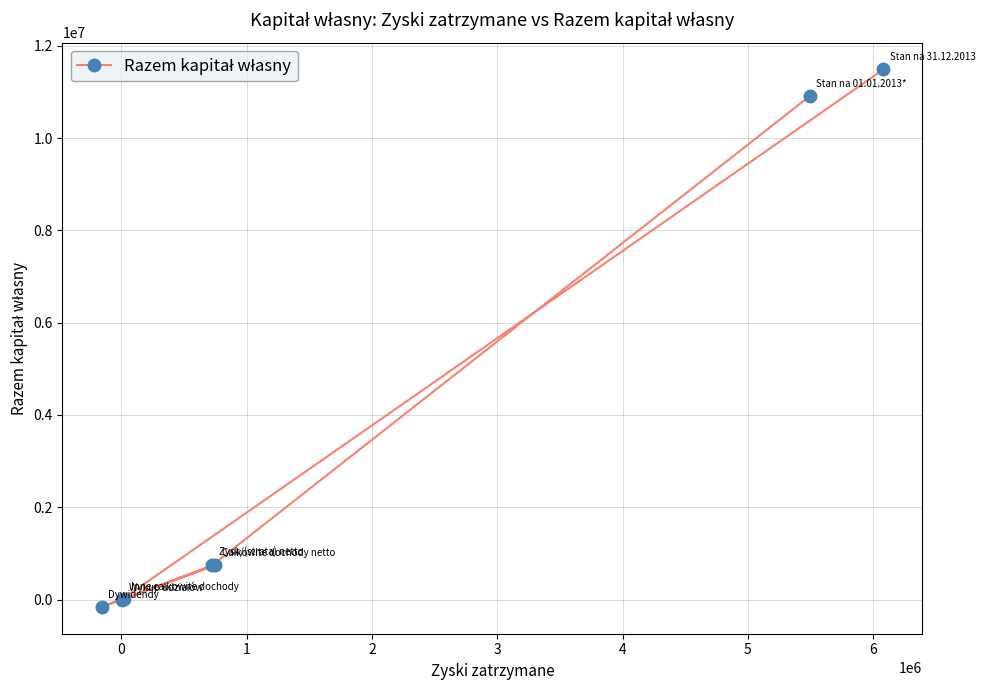

What is the minimum value shown in the chart?

-158919